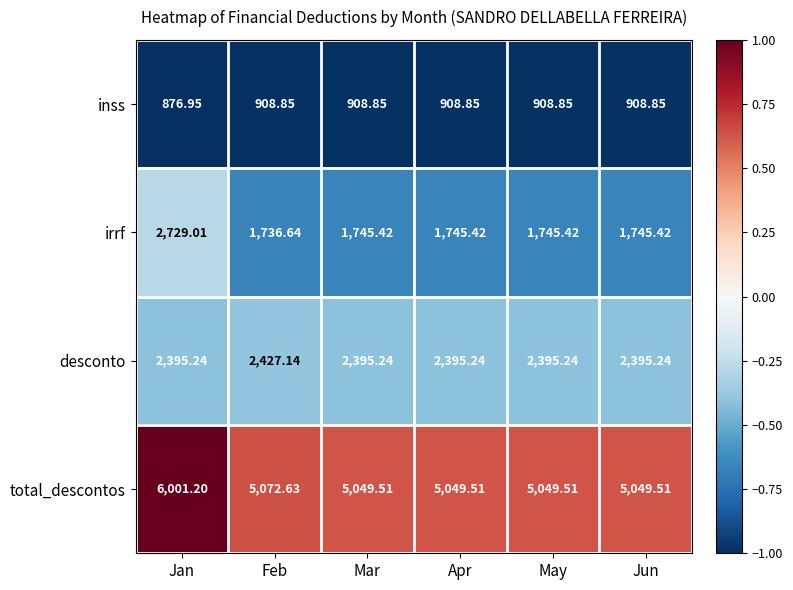

Which series has the largest range (max minus min)?

irrf